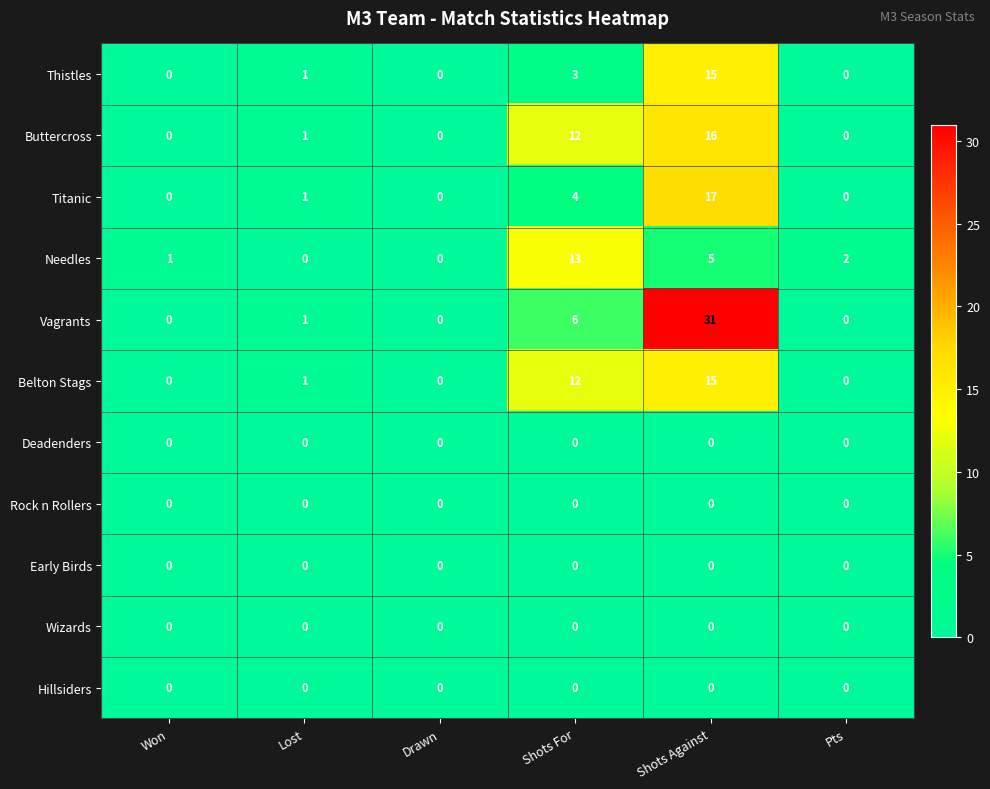

At which label does Thistles reach its peak?

Shots Against